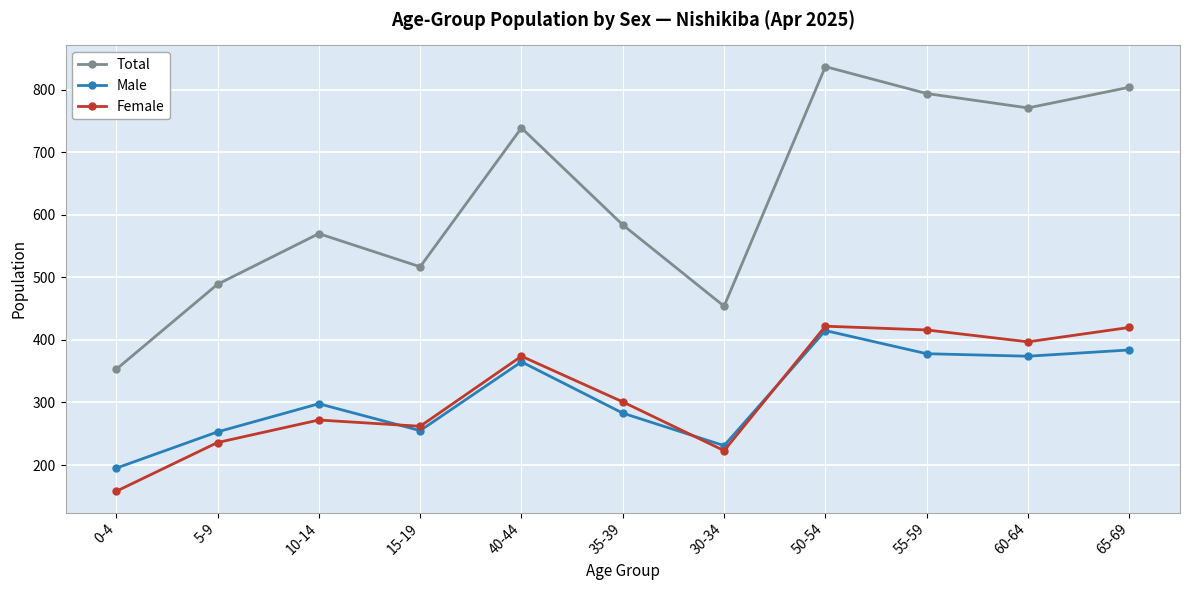

At which label does Male reach its peak?

50-54